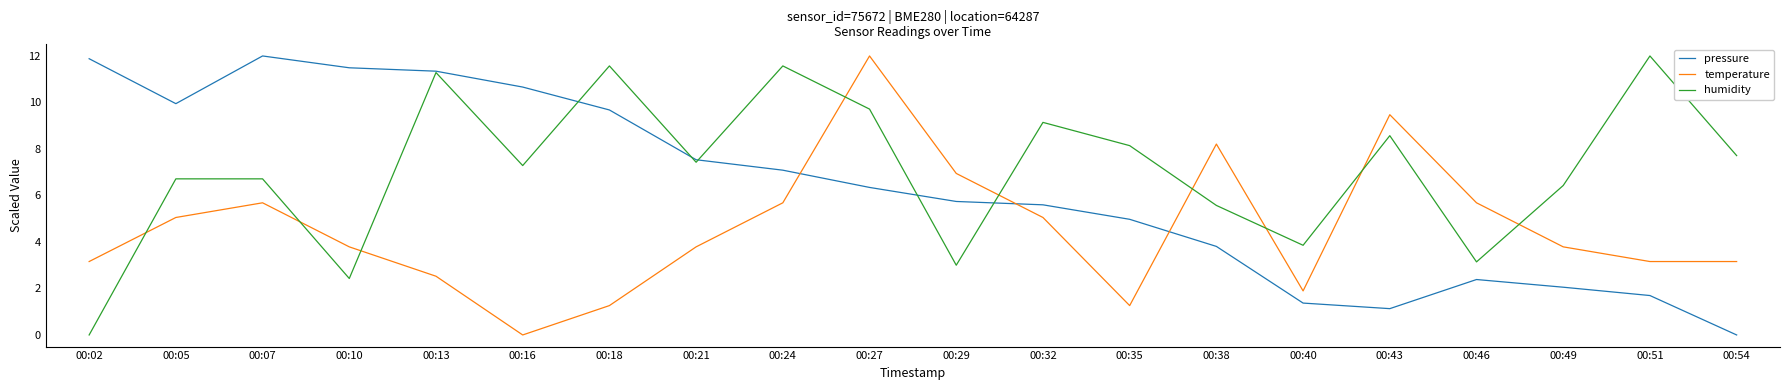

How many interior local peaks does the temperature series have?

4